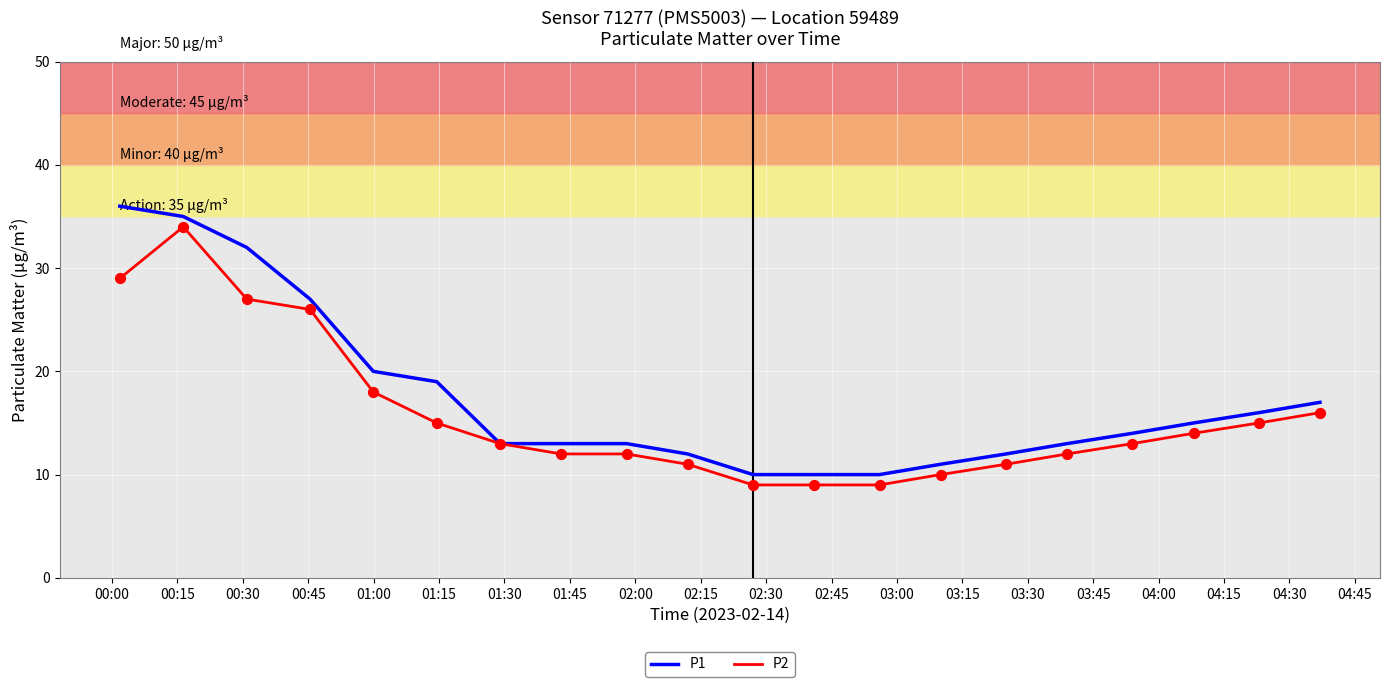

What are all the series names shown in the legend?

P1, P2